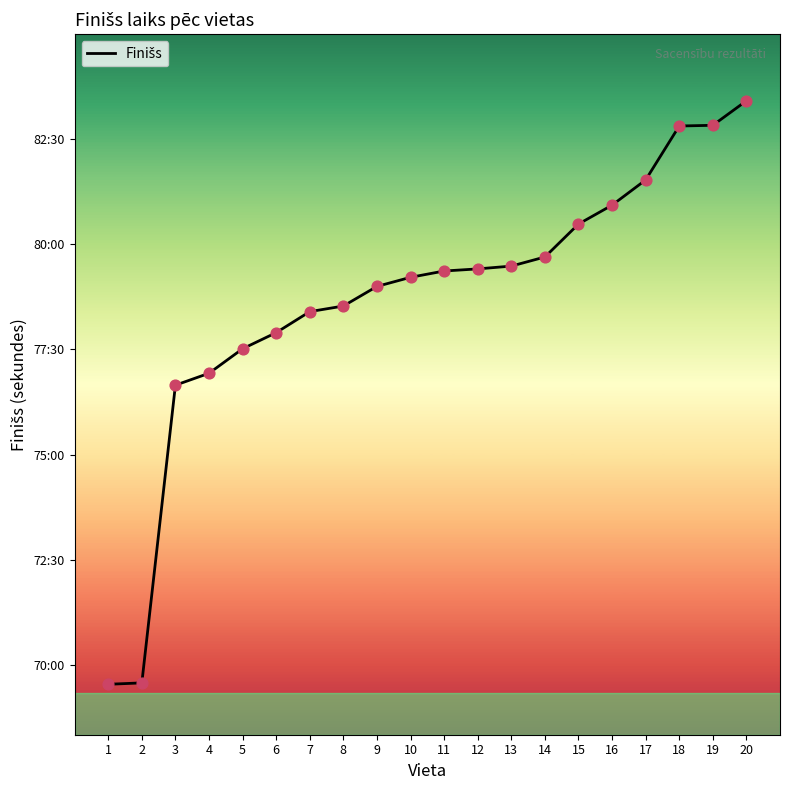

Approximately how many times larger is the value at 3 compared to 16?

0.9